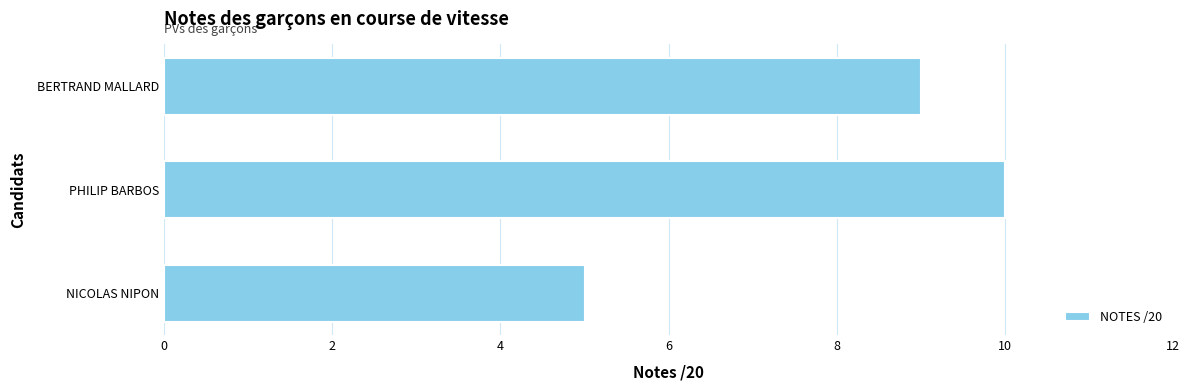

What is the smallest value displayed?

5